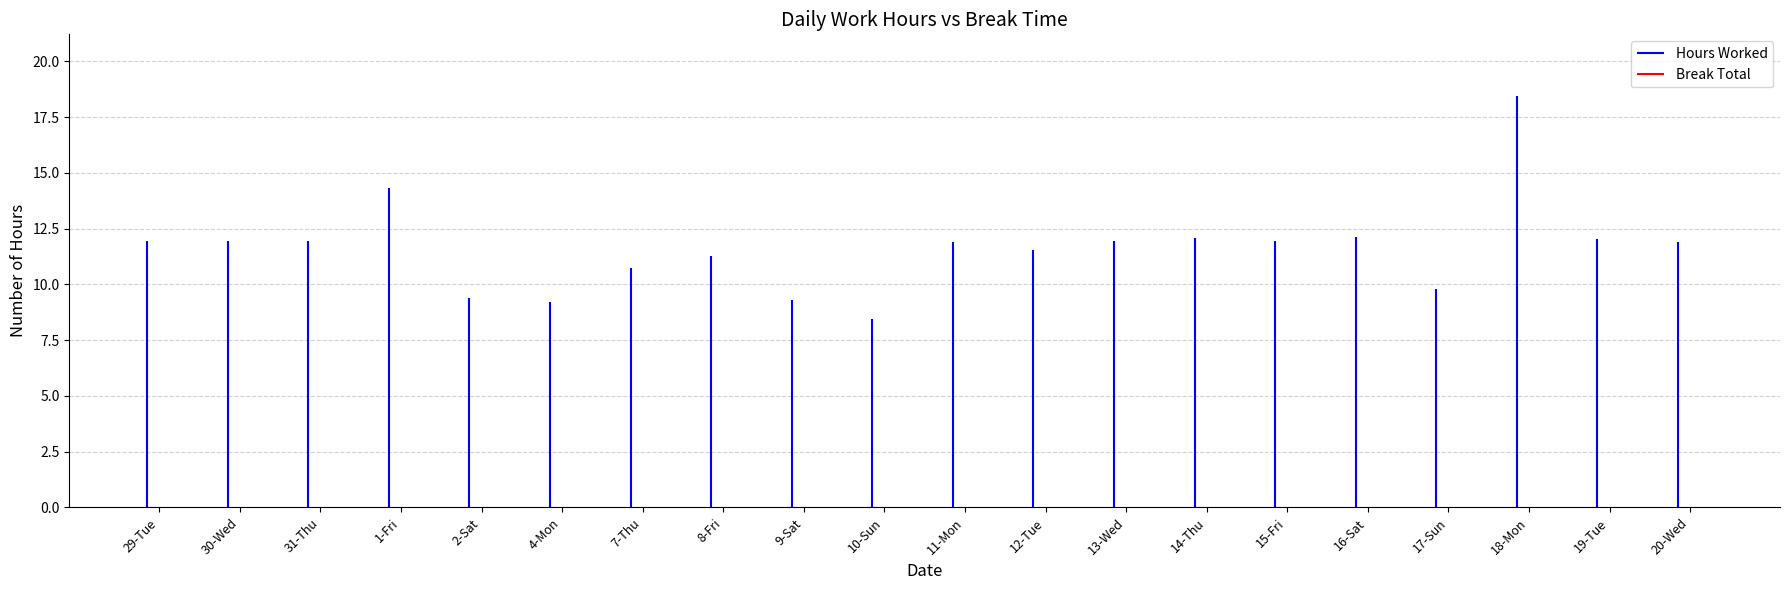

Which series changed the most between 16-Sat and 19-Tue?

Hours Worked